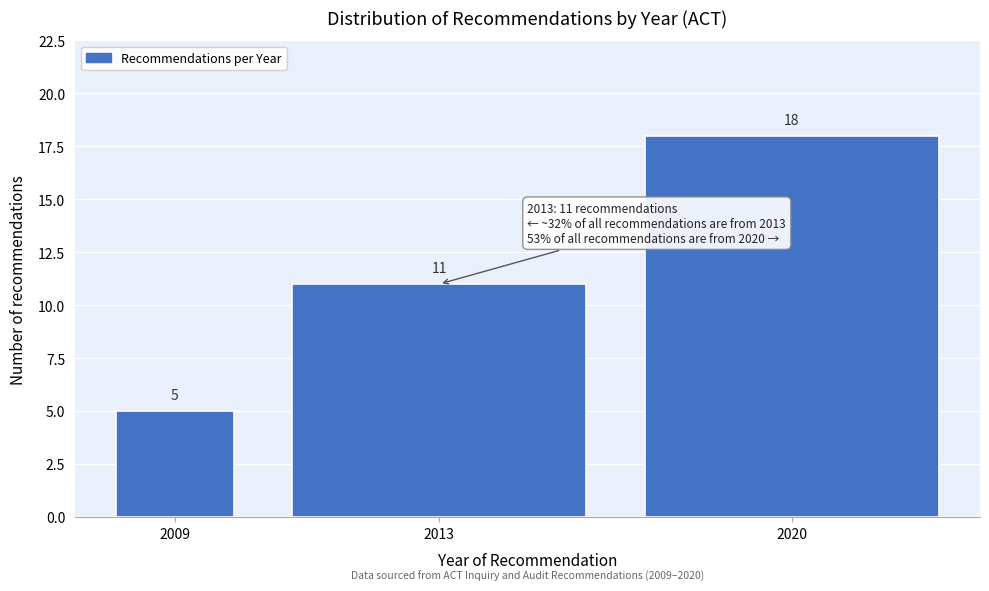

Reading left to right, transcribe all the data shown in this chart.

2009=5	2013=11	2020=18